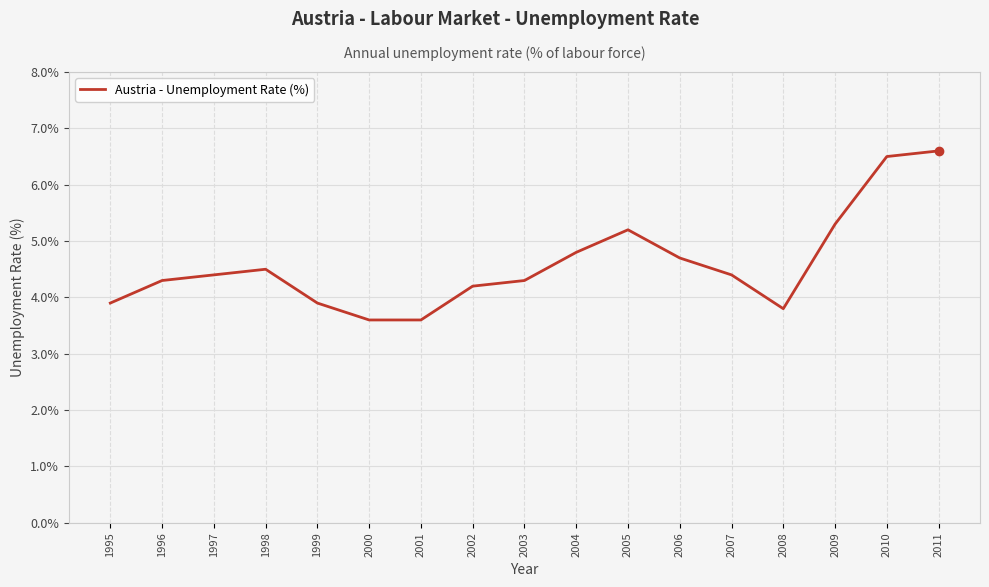

Reading left to right, list all the values displayed in this chart.

1995=3.9	1996=4.3	1997=4.4	1998=4.5	1999=3.9	2000=3.6	2001=3.6	2002=4.2	2003=4.3	2004=4.8	2005=5.2	2006=4.7	2007=4.4	2008=3.8	2009=5.3	2010=6.5	2011=6.6